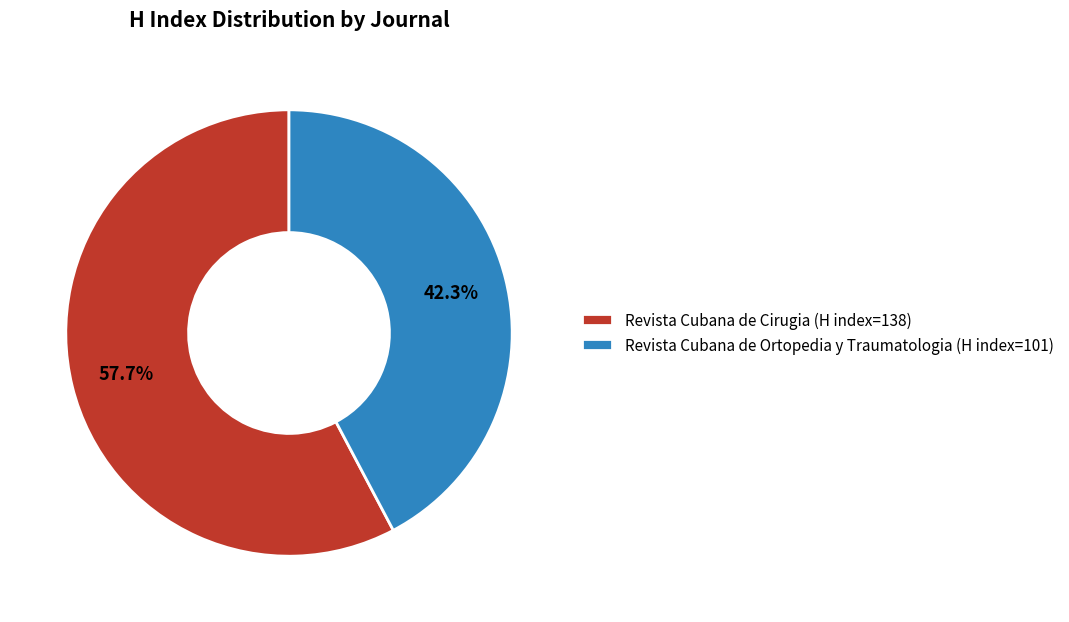

The Revista Cubana de Cirugia (H index=138) slice represents 58% of the pie. True or false?

True